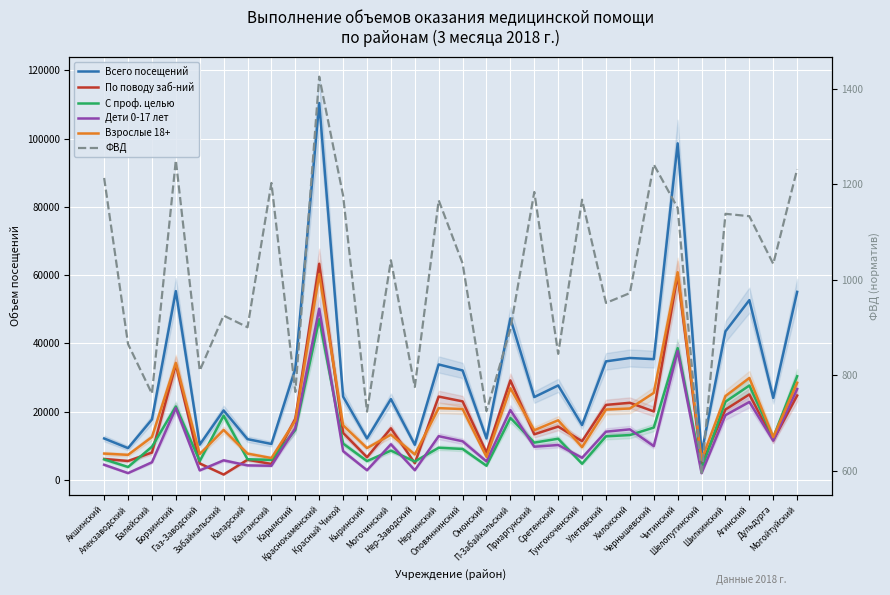

Reading left to right, list all the values displayed in this chart.

Всего посещений: 12129.0	9303.0	17705.0	55317.0	10324.0	20351.0	11931.0	10522.0	32521.0	110437.0	24400.0	12129.0	23676.0	10277.0	33821.0	32061.0	12144.0	47306.0	24263.0	27672.0	16052.0	34727.0	35721.0	35375.0	98631.0	7837.0	43527.0	52679.0	24019.0	55097.0
По поводу заб-ний: 6121.0	5531.0	7997.0	33812.0	4811.0	1556.0	5896.0	4661.0	17901.0	63328.0	13771.0	6627.0	15110.0	4891.0	24407.0	23002.0	8009.0	29152.0	13350.0	15617.0	11334.0	21970.0	22589.0	20050.0	60025.0	4637.0	20612.0	25033.0	11616.0	24718.0
С проф. целью: 6008.0	3772.0	9708.0	21505.0	5513.0	18795.0	6035.0	5861.0	14620.0	47109.0	10629.0	5502.0	8566.0	5386.0	9414.0	9059.0	4135.0	18154.0	10913.0	12055.0	4718.0	12757.0	13132.0	15325.0	38606.0	3200.0	22915.0	27646.0	12403.0	30379.0
Дети 0-17 лет: 4425.0	1977.0	5151.0	21022.0	2767.0	5724.0	4238.0	4129.0	15143.0	50166.0	8416.0	2818.0	10429.0	2826.0	12800.0	11308.0	5409.0	20458.0	9713.0	10214.0	6467.0	14121.0	14803.0	9888.0	37773.0	1942.0	18961.0	22818.0	11504.0	26631.0
Взрослые 18+: 7704.0	7326.0	12554.0	34295.0	7557.0	14627.0	7693.0	6393.0	17378.0	60271.0	15984.0	9311.0	13247.0	7451.0	21021.0	20753.0	6735.0	26848.0	14550.0	17458.0	9585.0	20606.0	20918.0	25487.0	60858.0	5895.0	24566.0	29861.0	12515.0	28466.0
ФВД: 1212.9	865.4	761.5	1250.1	809.7	925.0	900.5	1202.5	765.2	1424.9	1175.9	724.1	1040.7	775.6	1166.2	1034.2	725.0	896.8	1183.6	844.9	1167.4	951.4	972.0	1241.2	1150.2	591.5	1137.9	1132.9	1033.1	1231.2